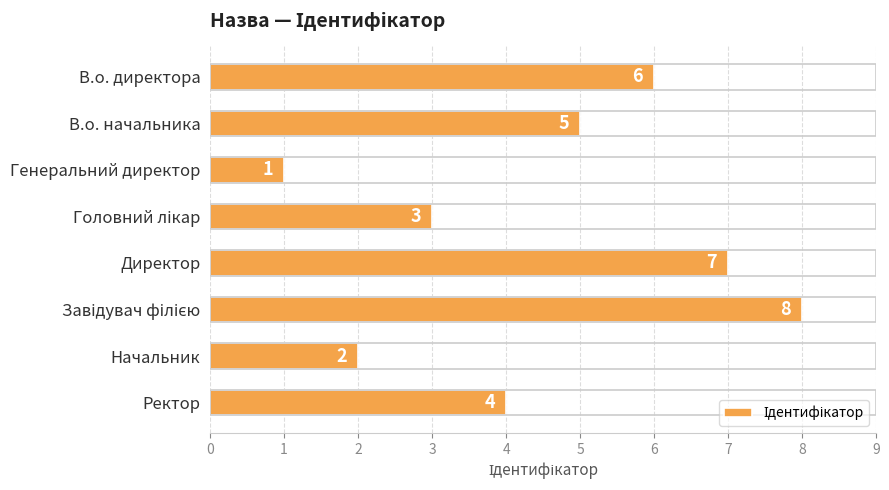

True or false: the data shows 3 at Начальник.

False